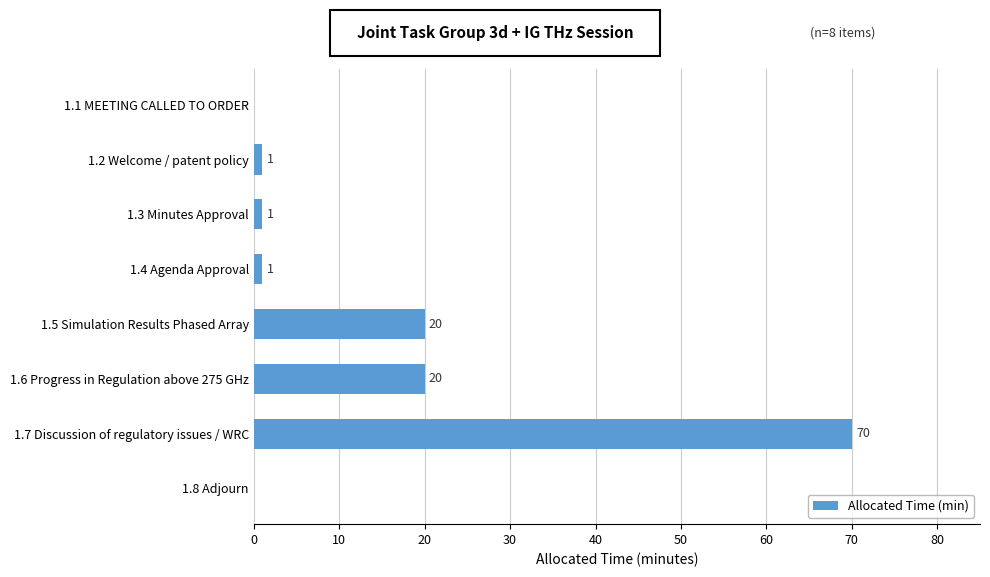

Is it true that the value at 1.1 MEETING CALLED TO ORDER is -44?

False